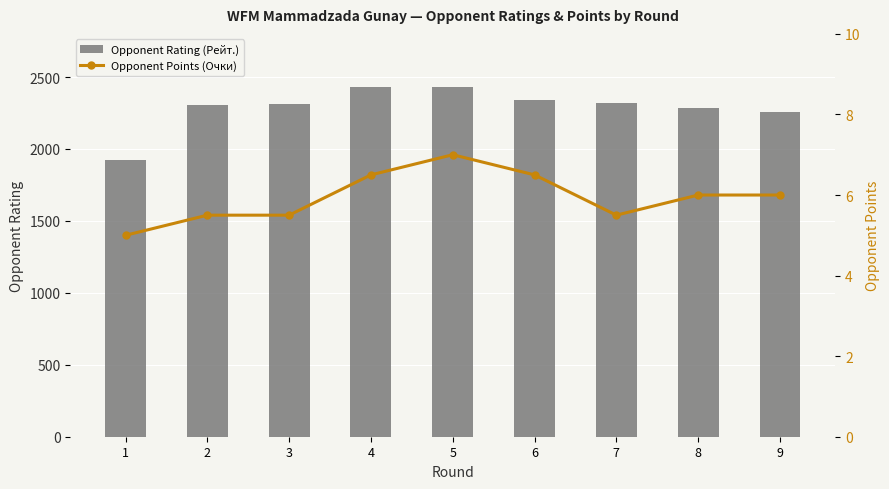

Reading left to right, list all the values displayed in this chart.

Opponent Rating (Рейт.): 1=1920.0	2=2303.0	3=2312.0	4=2428.0	5=2433.0	6=2340.0	7=2319.0	8=2288.0	9=2259.0
Opponent Points (Очки): 1=5.0	2=5.5	3=5.5	4=6.5	5=7.0	6=6.5	7=5.5	8=6.0	9=6.0